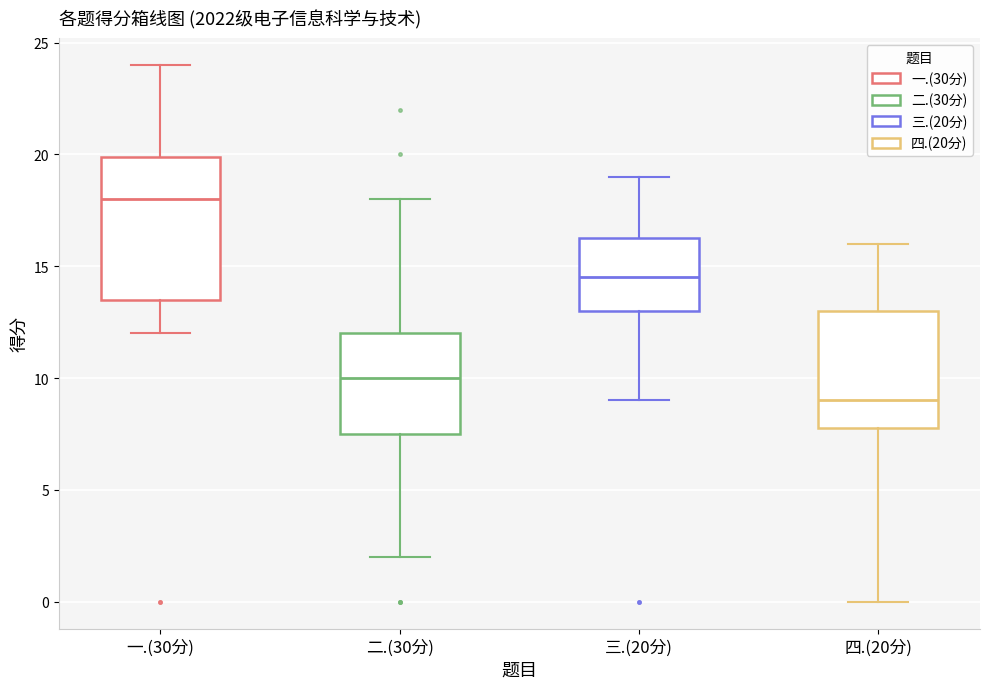

Which box's median line is the highest?

一.(30分)